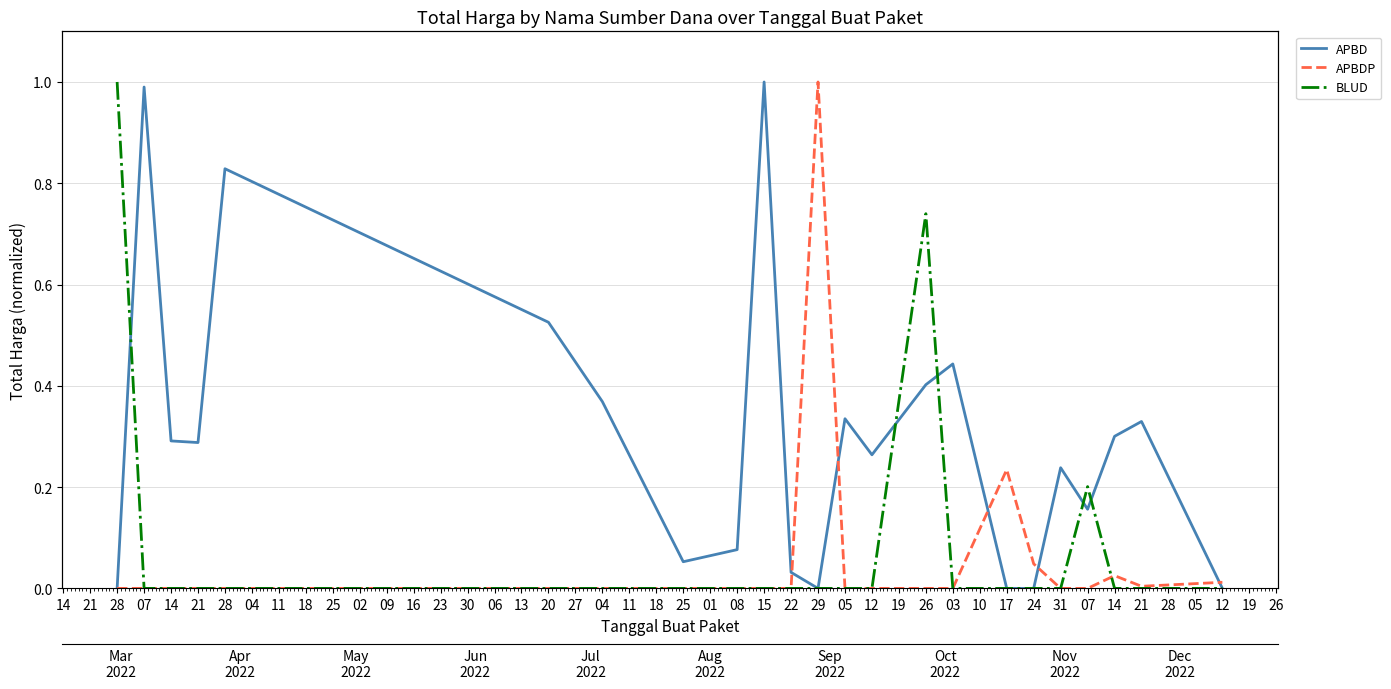

Reading left to right, list all the values displayed in this chart.

APBD: 0.0	1.0	0.3	0.3	0.8	0.5	0.4	0.1	0.1	1.0	0.0	0.0	0.3	0.3	0.4	0.4	0.0	0.0	0.2	0.2	0.3	0.3	0.0
APBDP: 0.0	0.0	0.0	0.0	0.0	0.0	0.0	0.0	0.0	0.0	0.0	1.0	0.0	0.0	0.0	0.0	0.2	0.0	0.0	0.0	0.0	0.0	0.0
BLUD: 1.0	0.0	0.0	0.0	0.0	0.0	0.0	0.0	0.0	0.0	0.0	0.0	0.0	0.0	0.7	0.0	0.0	0.0	0.0	0.2	0.0	0.0	0.0